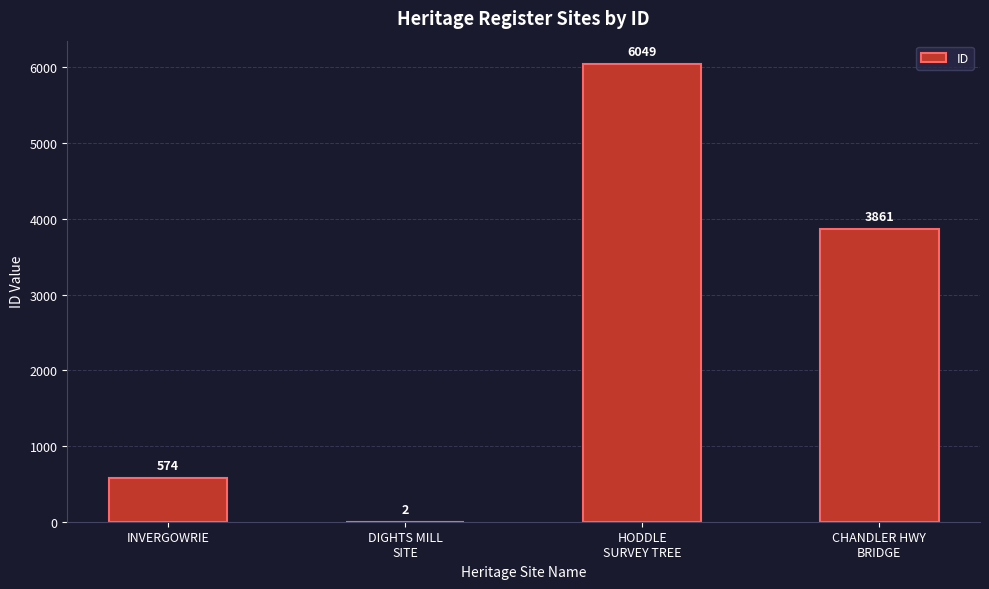

Is it true that the value at INVERGOWRIE is 260?

False